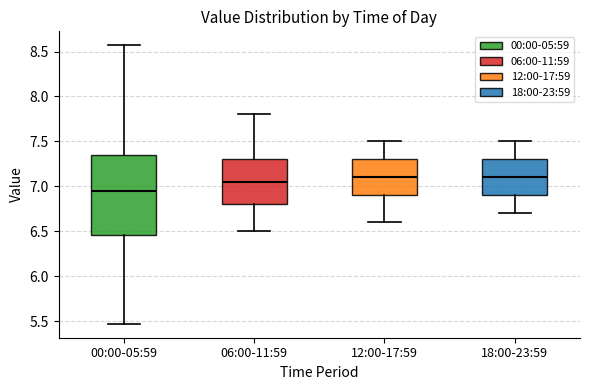

Where is the lower edge of the box for 00:00-05:59 on the y-axis? The values are not printed on the chart, so give them approximately, as read against the axis.

6.45